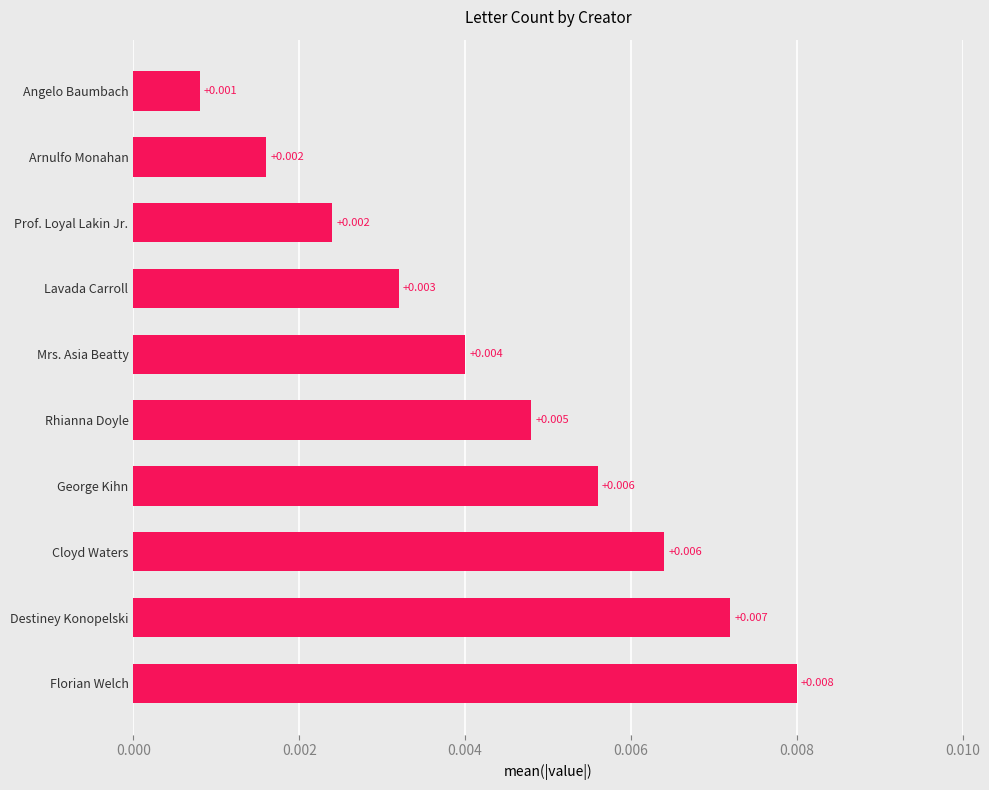

Which label corresponds to the largest value in the chart?

Florian Welch